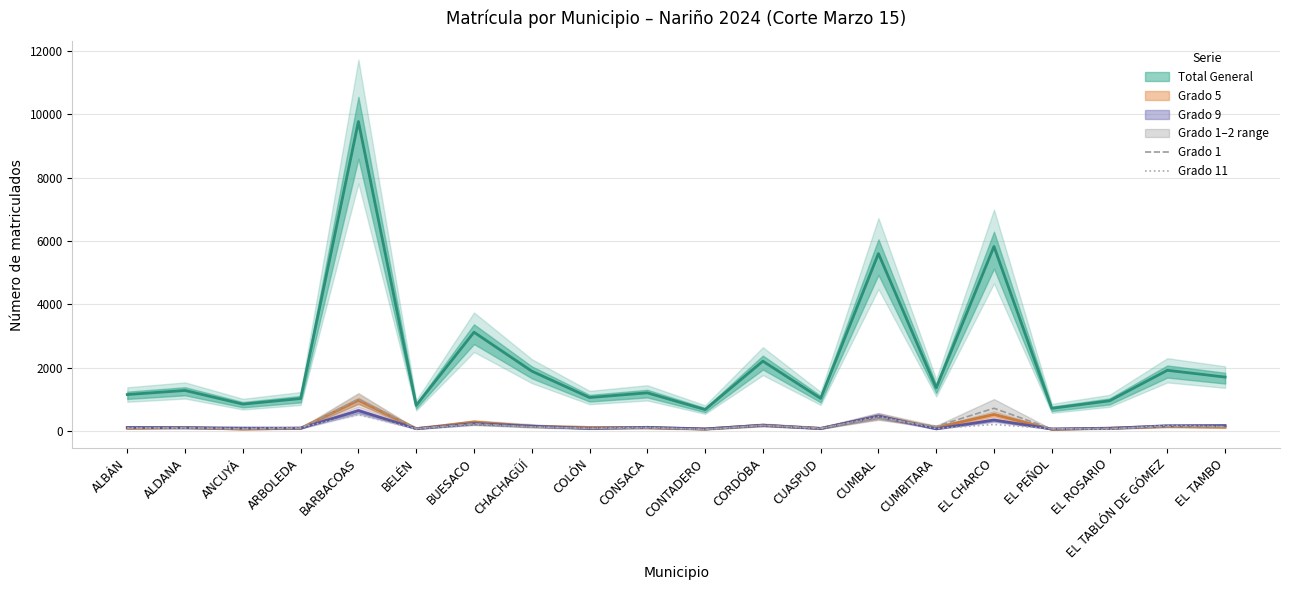

Is the value of Grado 11 at CORDÓBA greater than the value of Grado 1 at EL CHARCO?

No